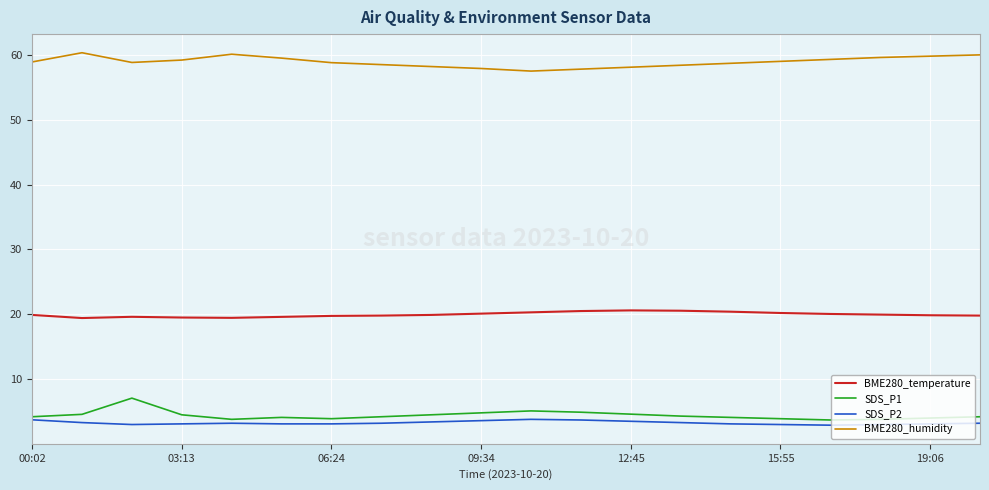

What is the lowest value of the BME280_temperature series?

19.4